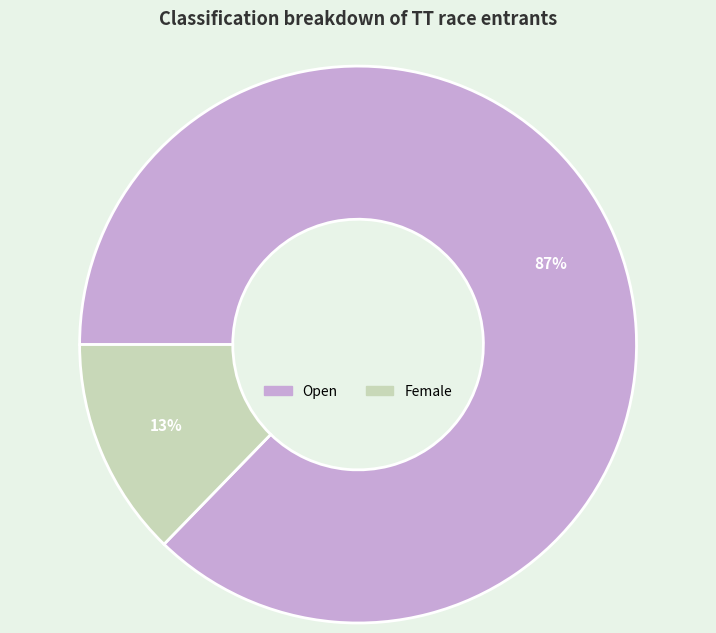

Does any single category account for the majority?

Yes